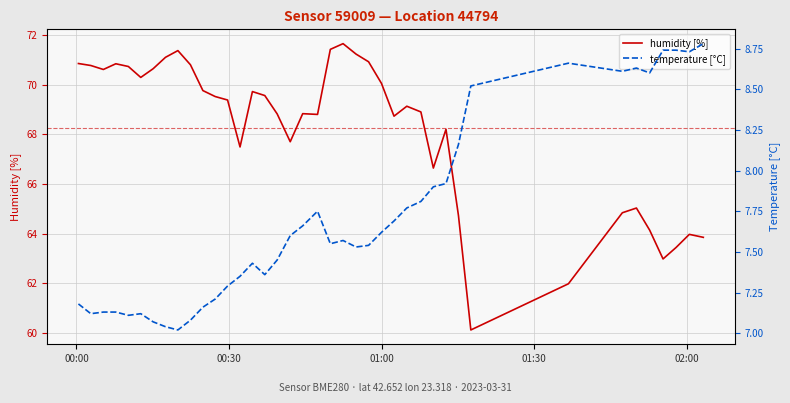

Rank the series by their average value, from lowest to highest.

temperature [°C], humidity [%]